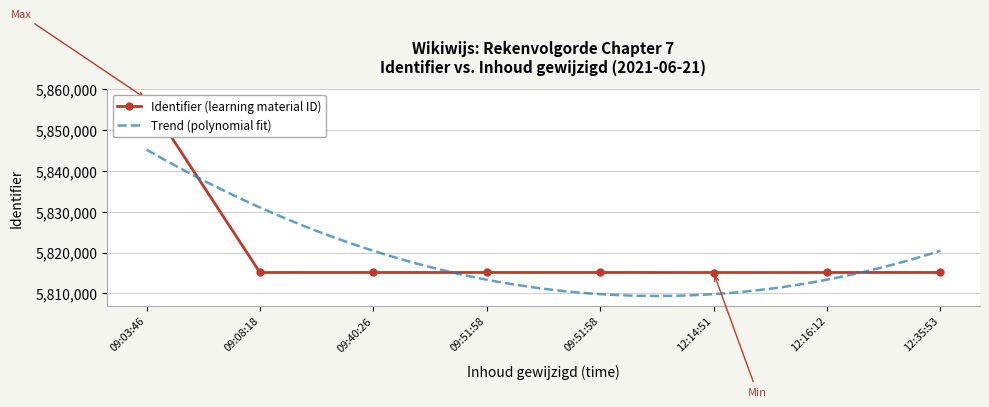

Which has a higher value, 2021-06-21 09:08:18 or 2021-06-21 09:03:46?

2021-06-21 09:03:46